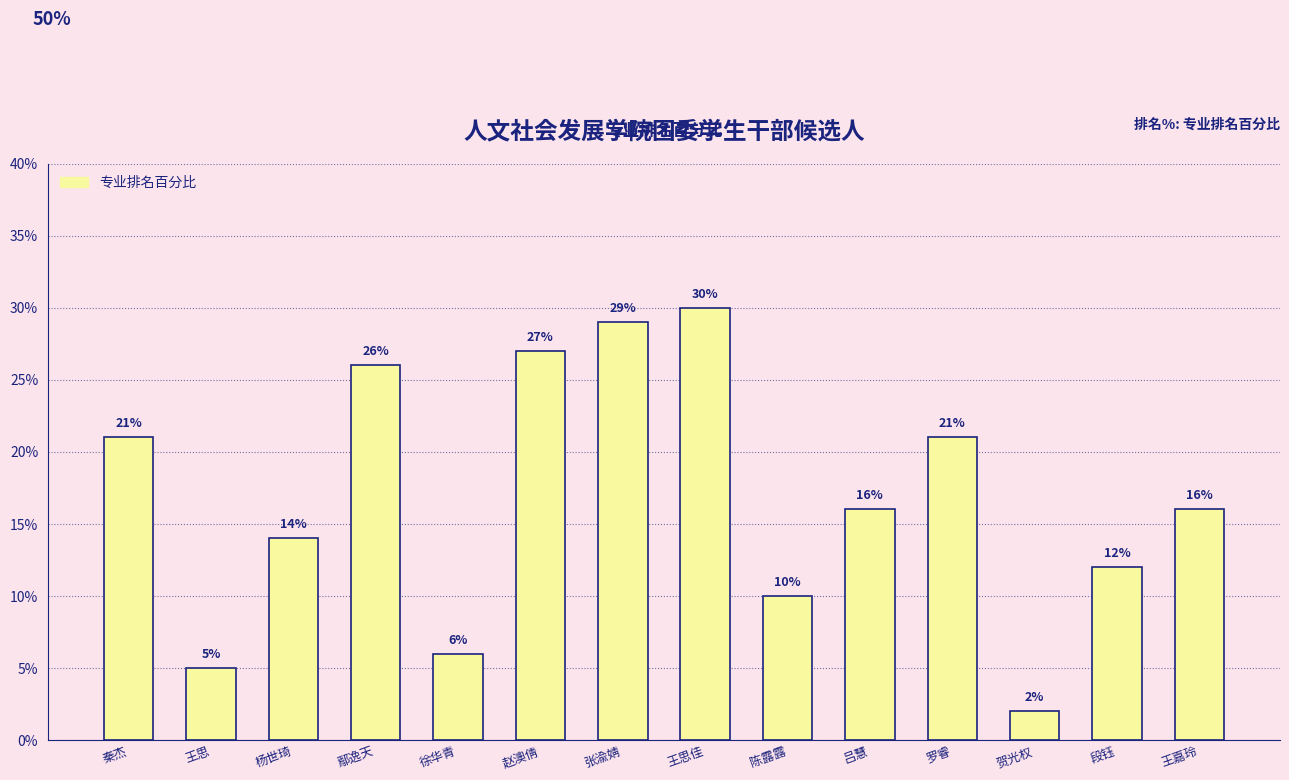

Which category has the highest value across all series?

王思佳